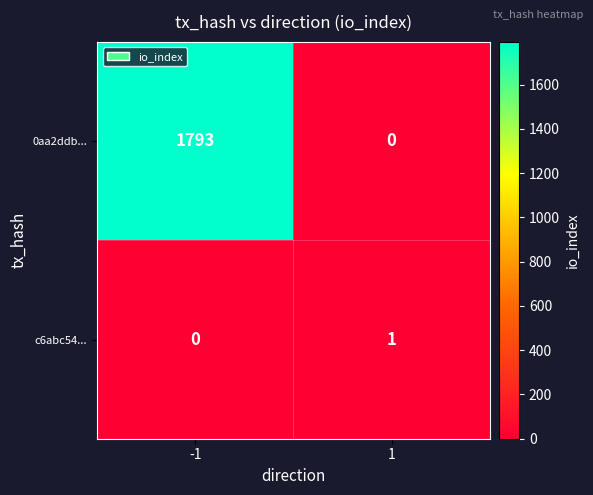

Count the number of categories in the chart.

2